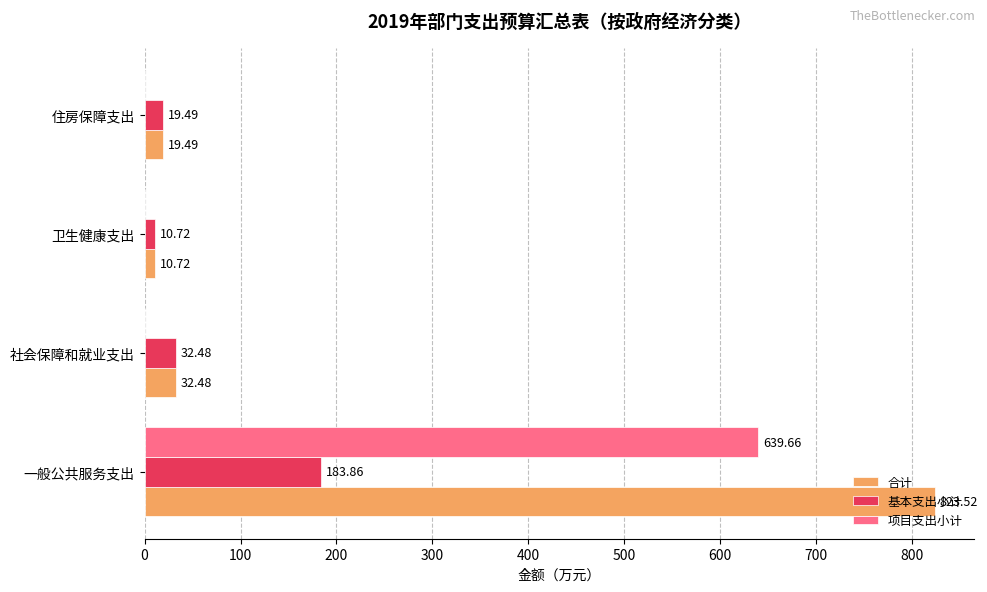

Is the value of 基本支出小计 at 住房保障支出 greater than the value of 项目支出小计 at 社会保障和就业支出?

Yes